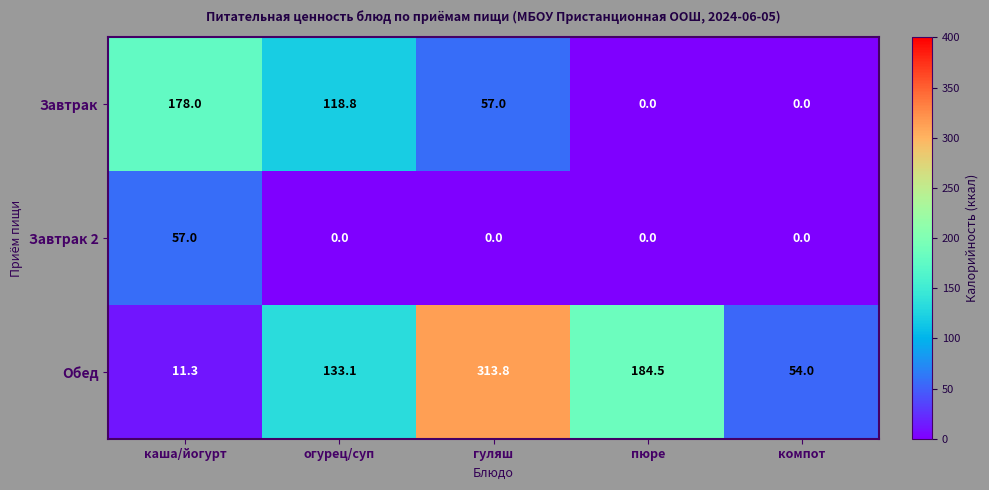

What is the highest value of the Завтрак 2 series?

57.0